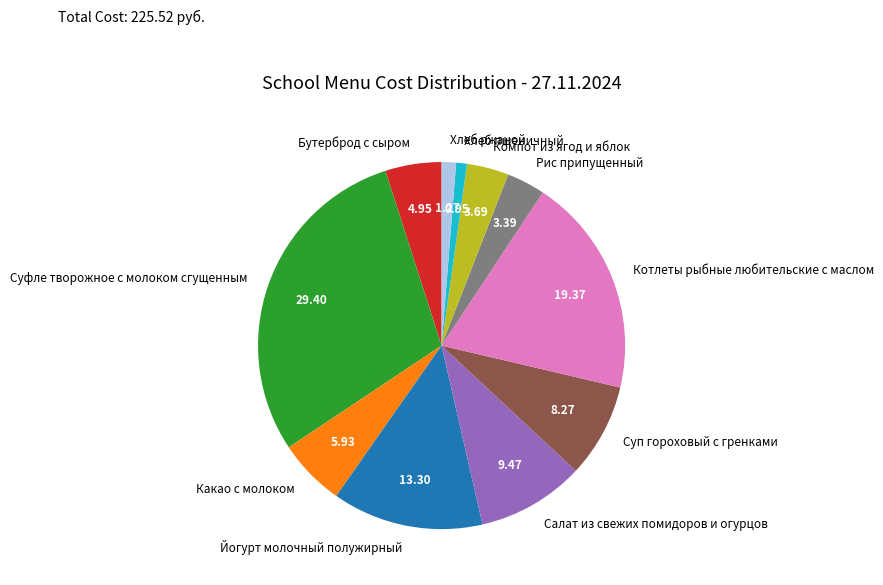

Which has a higher value, Хлеб пшеничный or Компот из ягод и яблок?

Компот из ягод и яблок